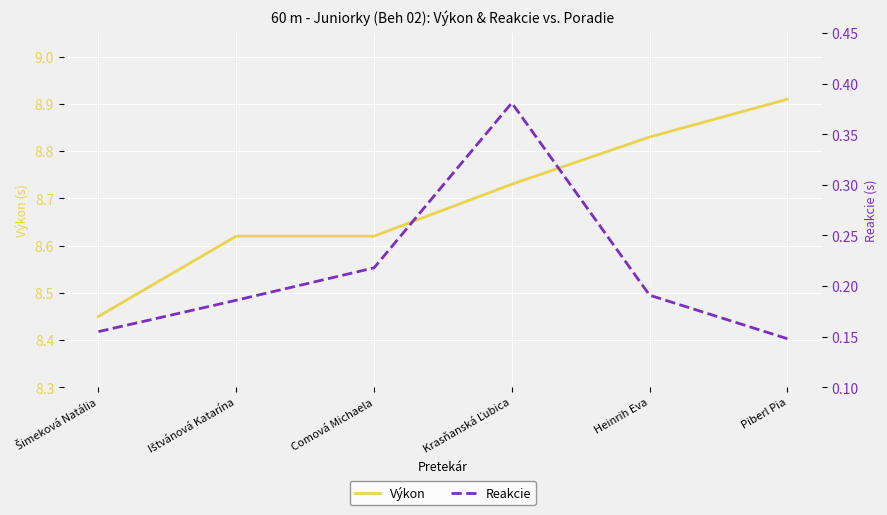

What is the minimum value shown in the chart?

0.1